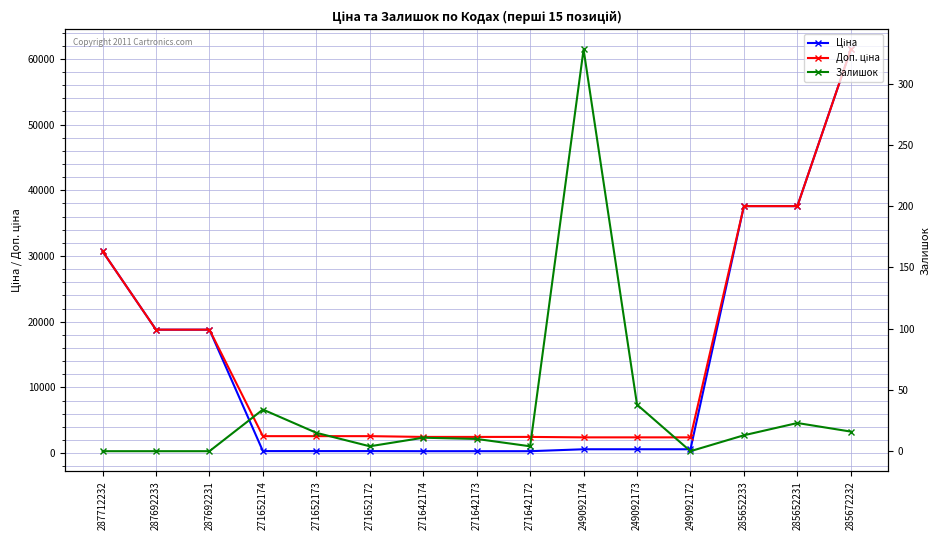

What are all the series names shown in the legend?

Ціна, Доп. ціна, Залишок